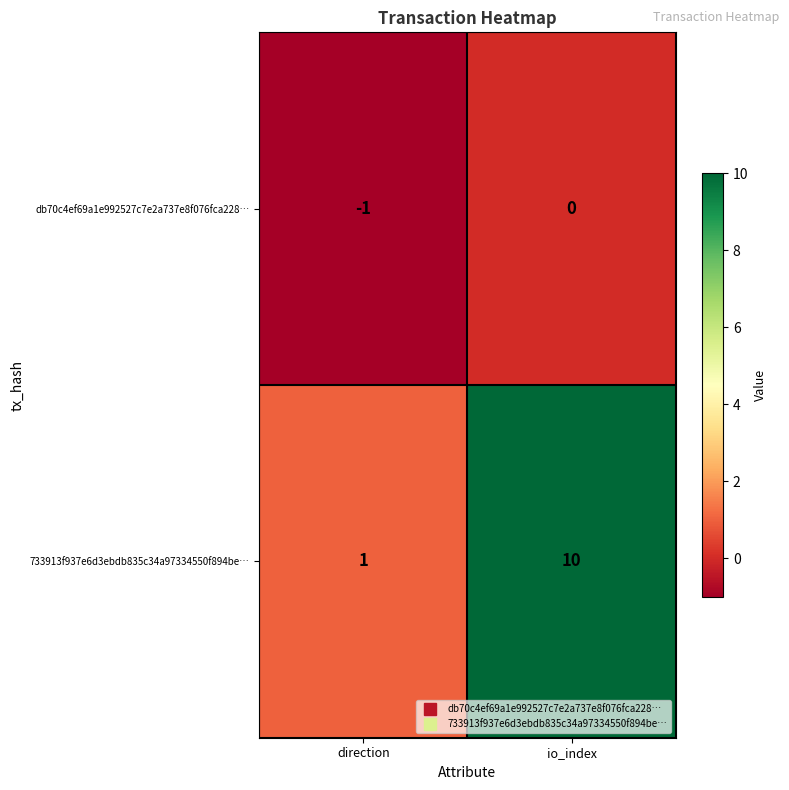

At how many categories does at least one series exceed 2?

1